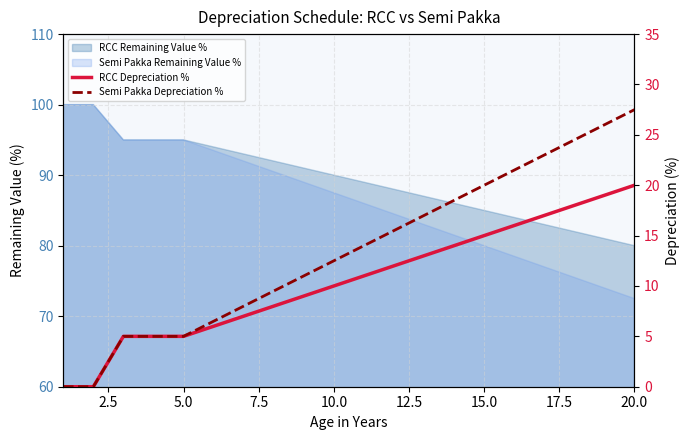

What is the value of the Semi Pakka Depreciation % point at the 9th from the left?

11.0